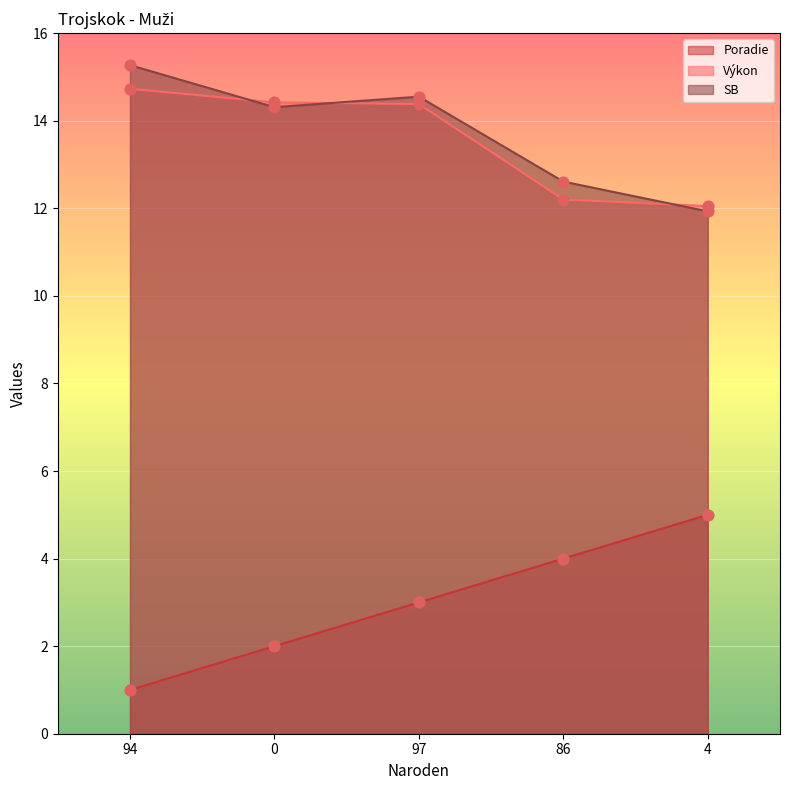

What are all the series names shown in the legend?

Poradie, Výkon, SB